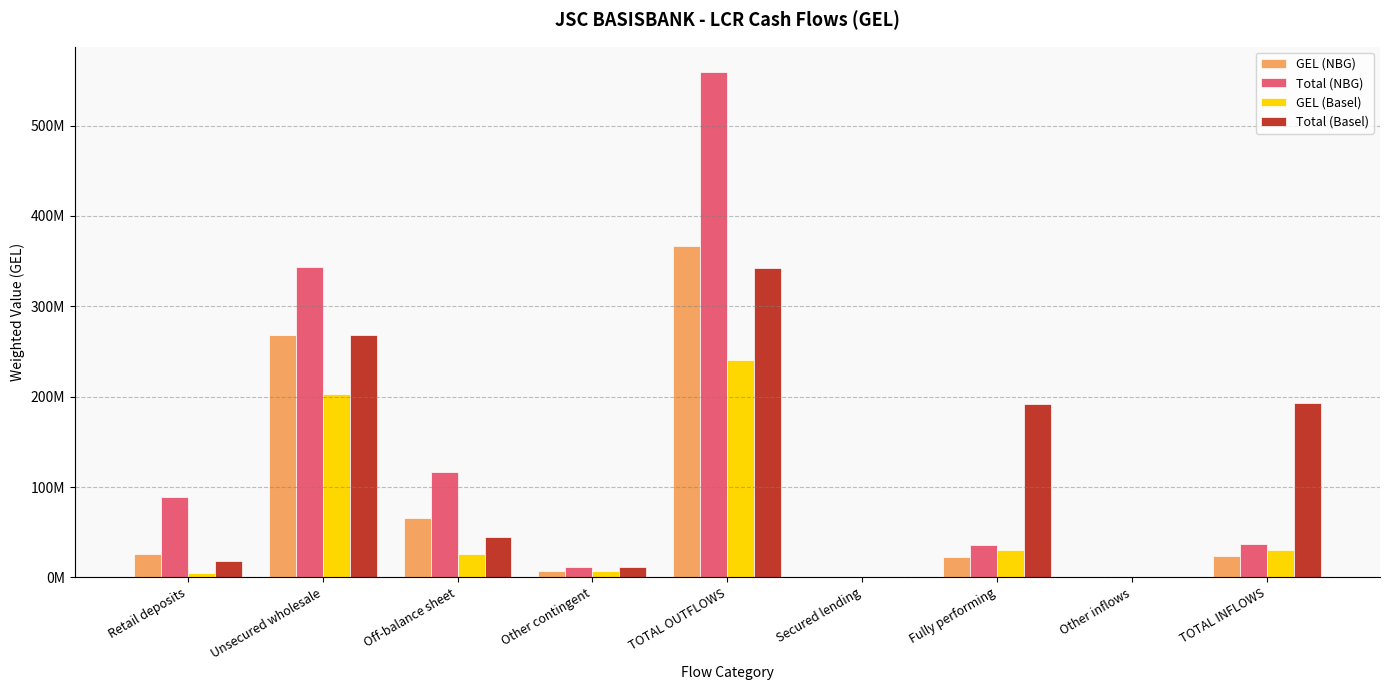

Reading left to right, list all the values displayed in this chart.

GEL (NBG): 25524371.8	268418787.2	66045044.8	6925065.4	366913269.1	0.0	22978112.8	729436.3	23707549.1
Total (NBG): 88924357.8	343129132.5	116181141.4	11228158.9	559462790.6	0.0	36225755.6	795250.5	37021006.1
GEL (Basel): 5081947.3	202882916.0	25293632.8	6925065.4	240183561.5	0.0	29813041.2	729436.3	30542477.5
Total (Basel): 18332596.3	267986806.8	44384999.0	11228158.9	341932561.0	0.0	191920707.2	795250.5	192715957.7